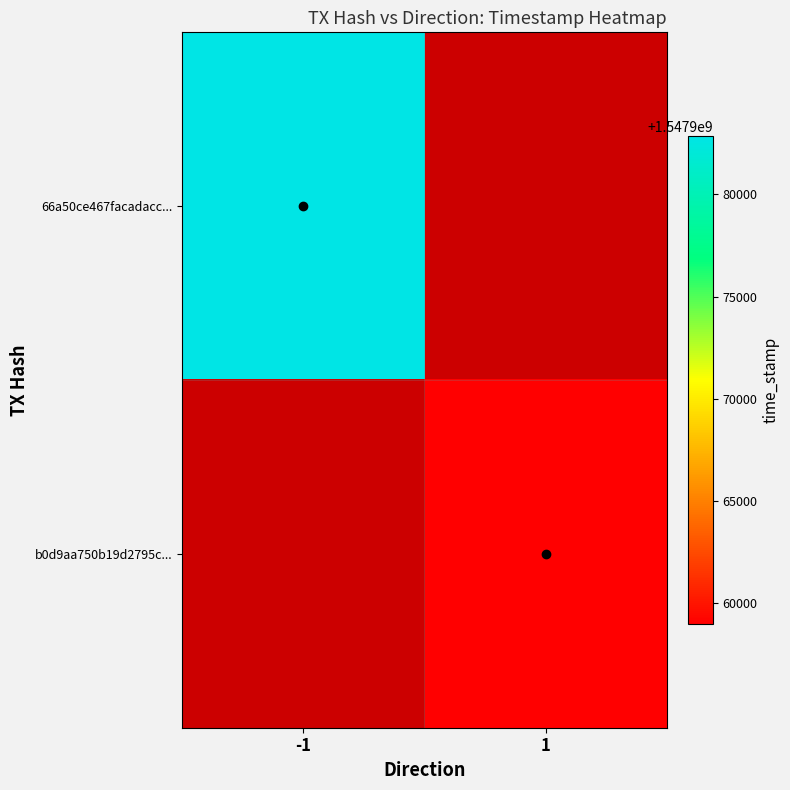

Rank the series by their average value, from lowest to highest.

66a50ce467facadacc..., b0d9aa750b19d2795c...